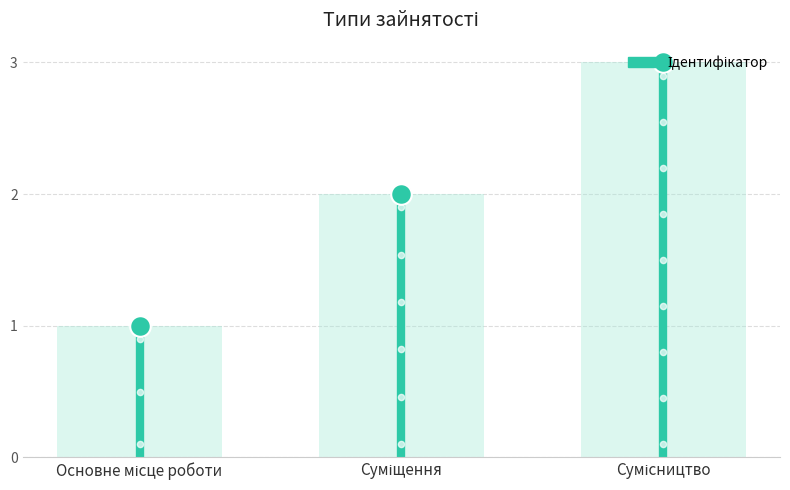

What is the ratio of the value at Основне місце роботи to the value at Суміщення?

0.5